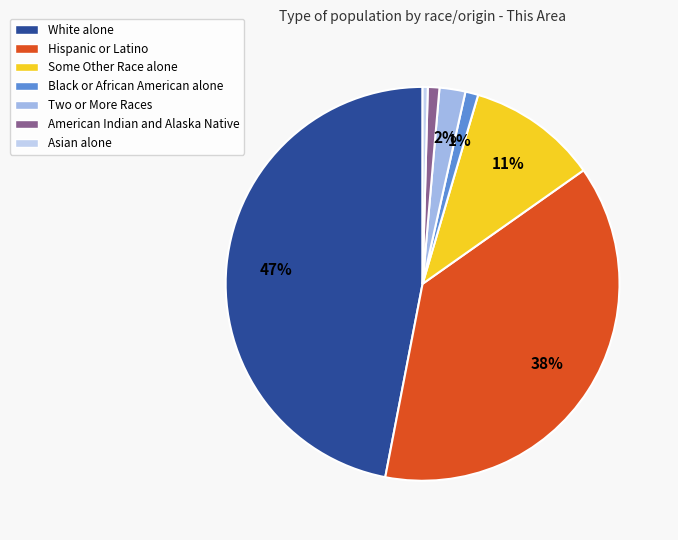

True or false: Black or African American alone accounts for 11% of the total.

False